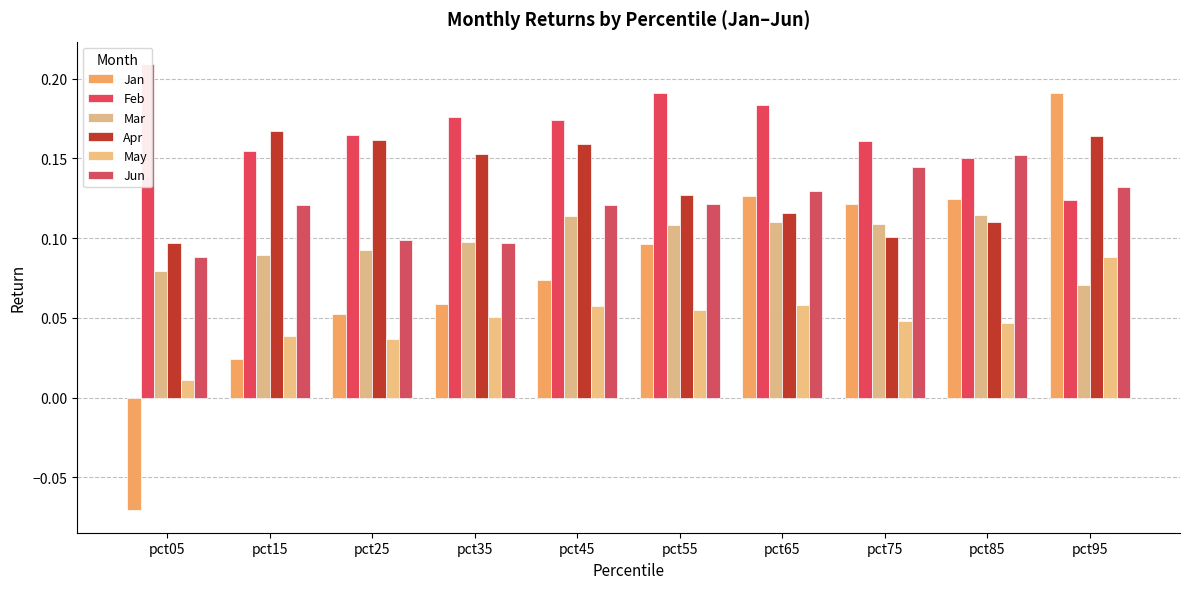

What are all the series names shown in the legend?

Jan, Feb, Mar, Apr, May, Jun